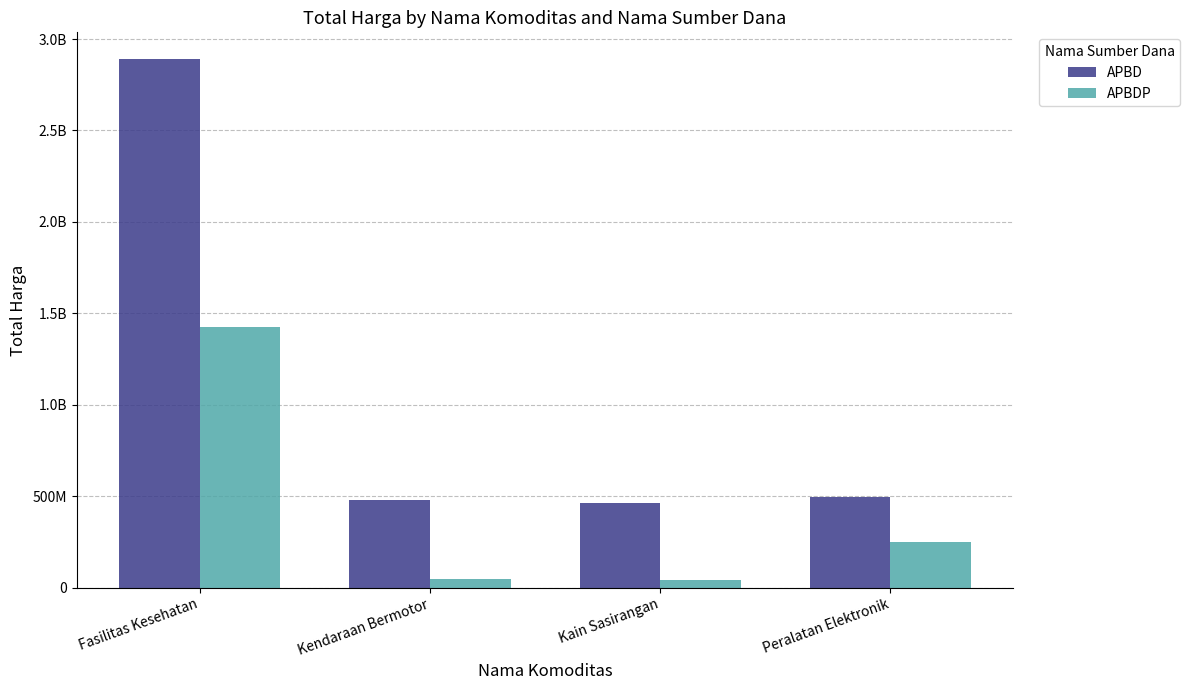

Which has a higher value, Kain Sasirangan or Fasilitas Kesehatan?

Fasilitas Kesehatan